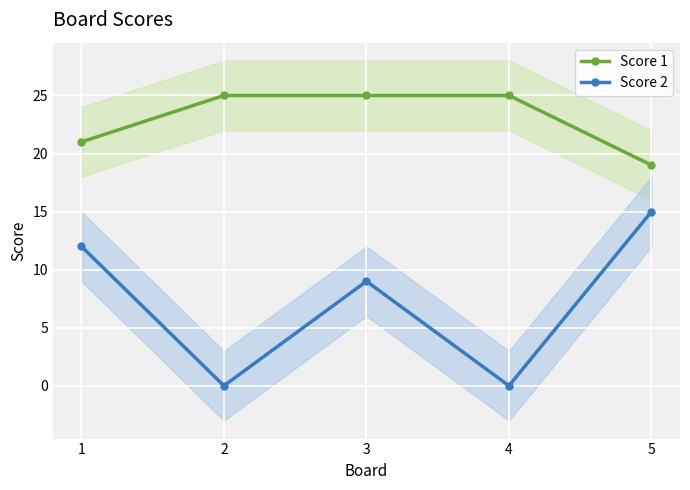

What is the value of the Score 1 point at the 2nd from the left?

25